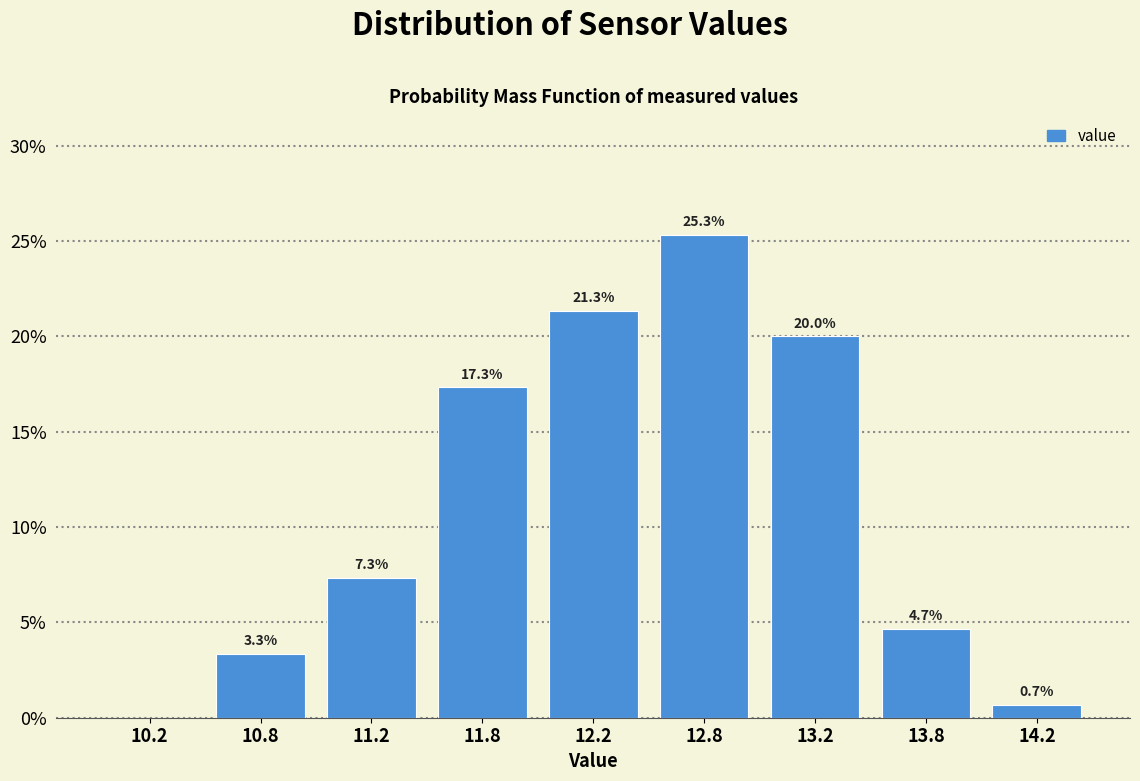

Reading left to right, what are all the values shown in this chart?

10.2=0.0	10.8=3.3	11.2=7.3	11.8=17.3	12.2=21.3	12.8=25.3	13.2=20.0	13.8=4.7	14.2=0.7